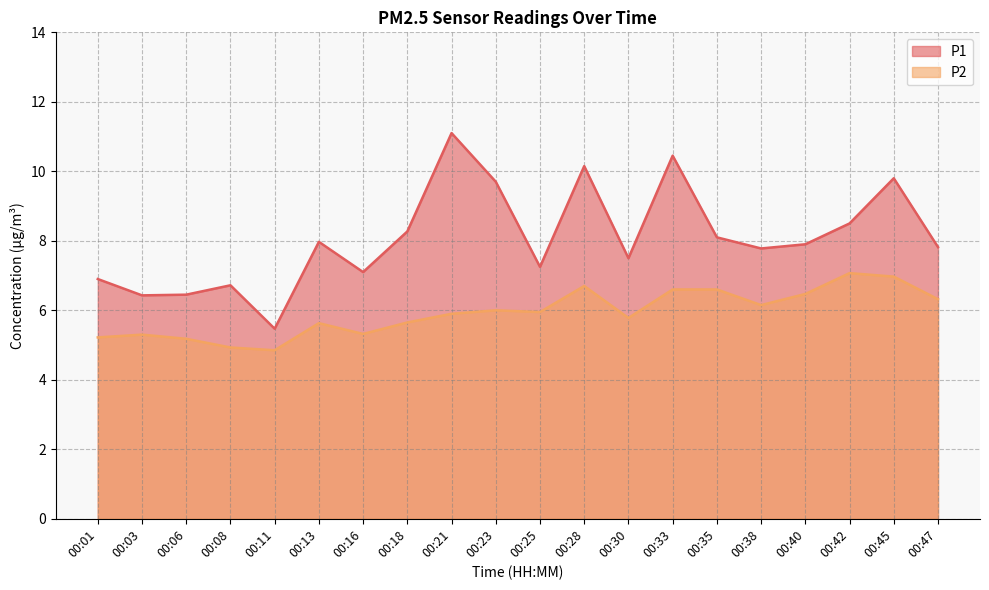

True or false: P2 has a value of 3.7 at 00:45.

False